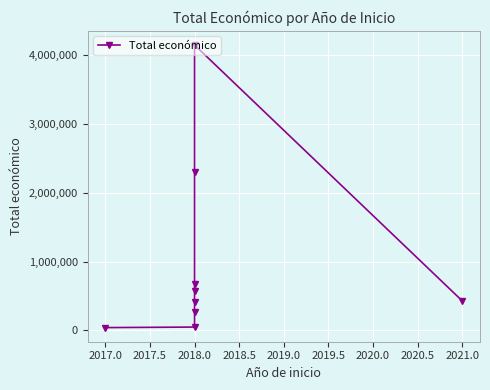

True or false: the data has more than 0 interior local peaks.

True